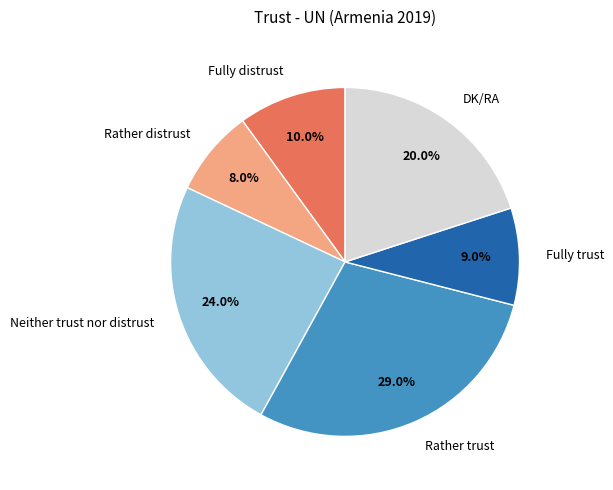

Rank the categories by value from highest to lowest.

Rather trust, Neither trust nor distrust, DK/RA, Fully distrust, Fully trust, Rather distrust